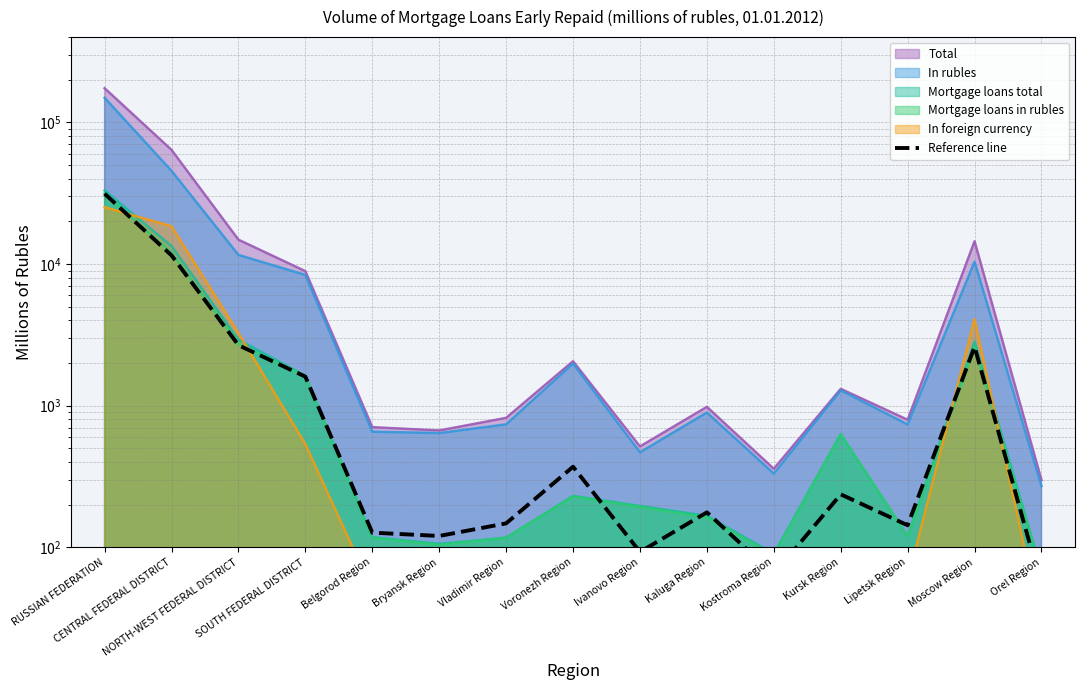

Does the chart have visible grid lines?

Yes